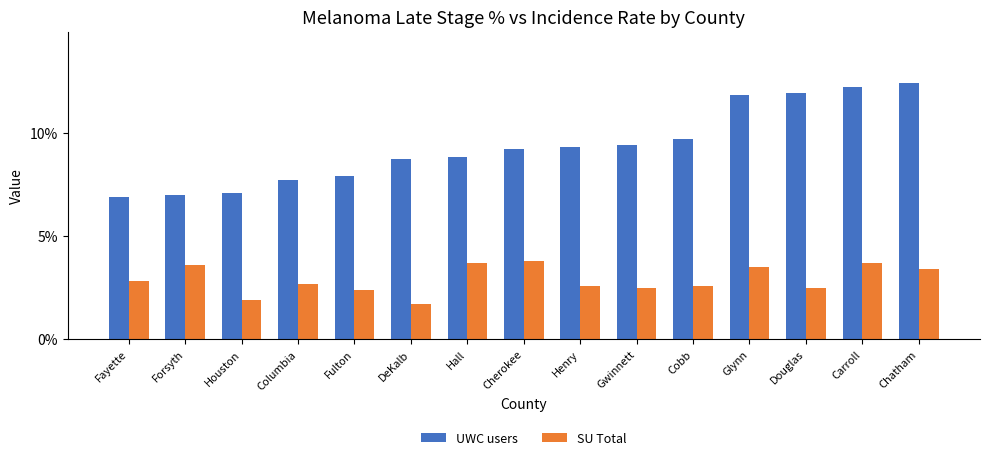

Reading left to right, list all the values displayed in this chart.

UWC users: Fayette=6.9	Forsyth=7.0	Houston=7.1	Columbia=7.7	Fulton=7.9	DeKalb=8.7	Hall=8.8	Cherokee=9.2	Henry=9.3	Gwinnett=9.4	Cobb=9.7	Glynn=11.8	Douglas=11.9	Carroll=12.2	Chatham=12.4
SU Total: Fayette=2.8	Forsyth=3.6	Houston=1.9	Columbia=2.7	Fulton=2.4	DeKalb=1.7	Hall=3.7	Cherokee=3.8	Henry=2.6	Gwinnett=2.5	Cobb=2.6	Glynn=3.5	Douglas=2.5	Carroll=3.7	Chatham=3.4